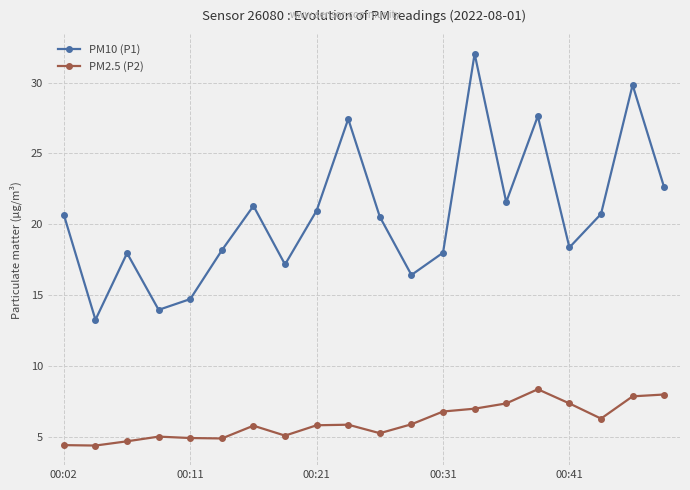

What is the value of the PM10 (P1) point at the 17th from the left?

18.4